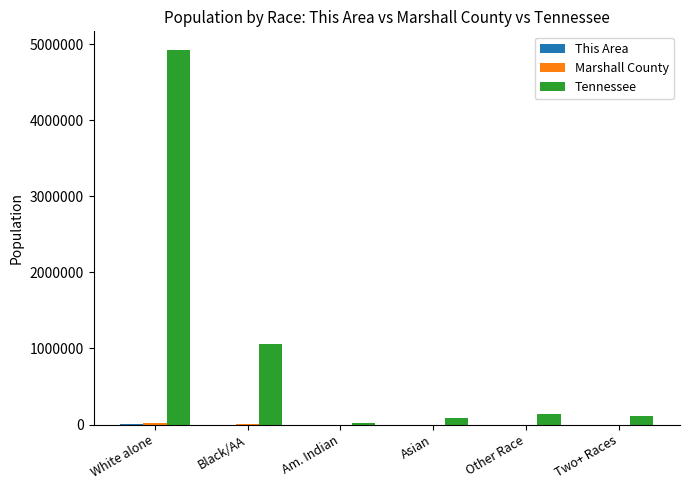

What is the sum of all Tennessee values?

6342463